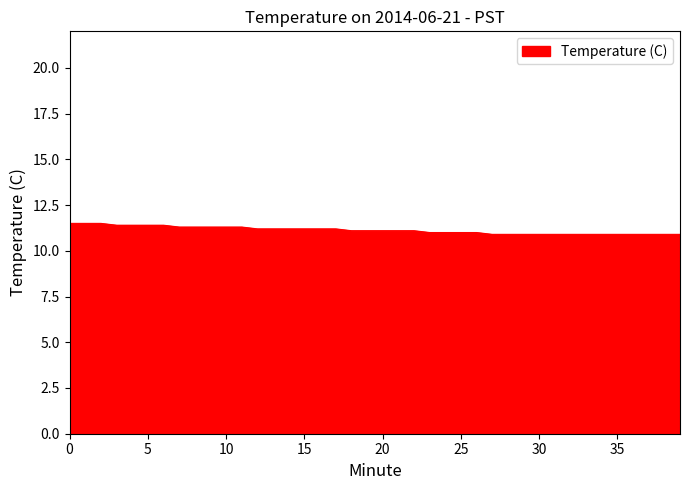

What is the difference between the maximum and minimum values?

0.6